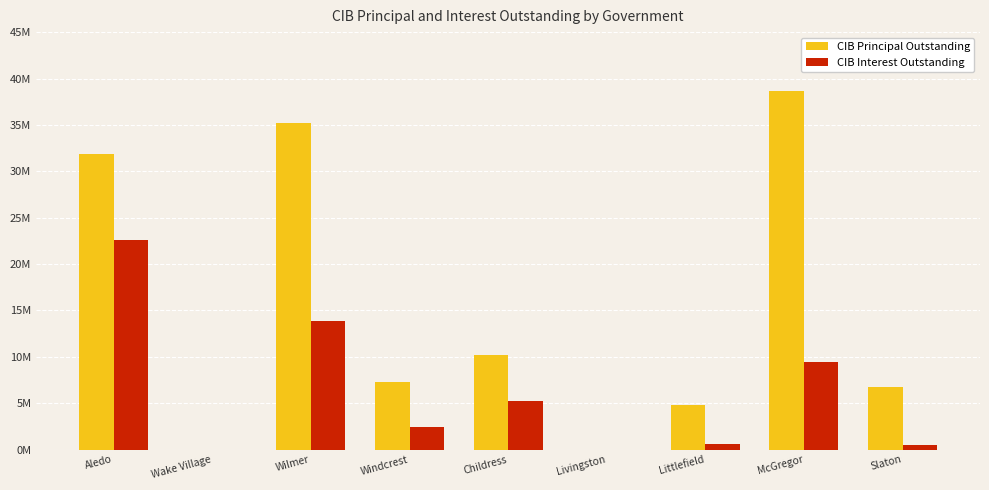

At which label is CIB Interest Outstanding closest to 11276099?

McGregor